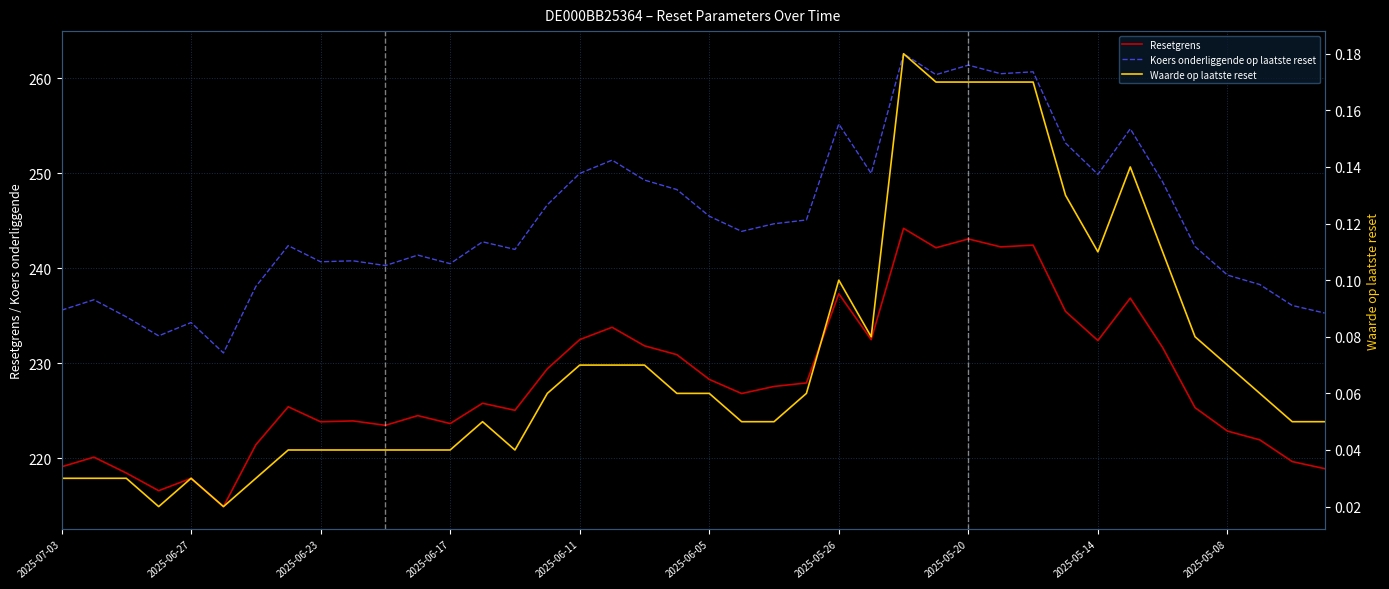

Which series changed the most between 2025-05-14 and 15?

Koers onderliggende op laatste reset